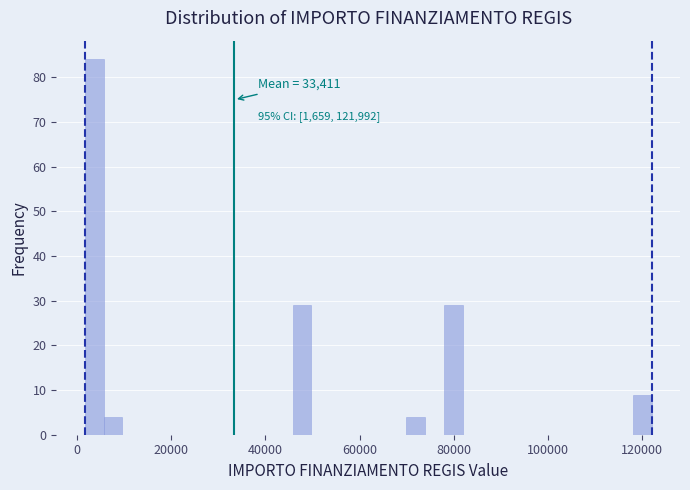

Around what value on the x-axis is the tallest bar? Give the approximate position of its centre, as read against the axis.

4000